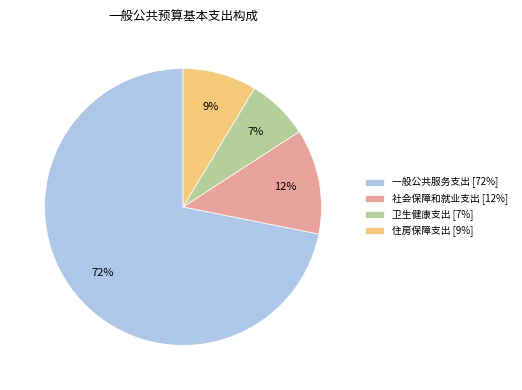

How many slices are in this pie chart?

4